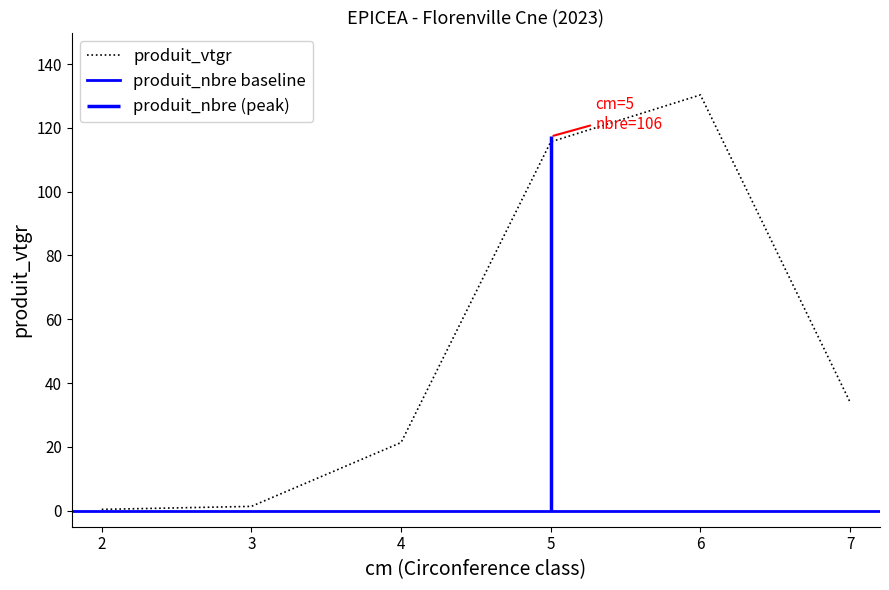

Is it true that produit_vtgr equals 10.8 at 7?

False